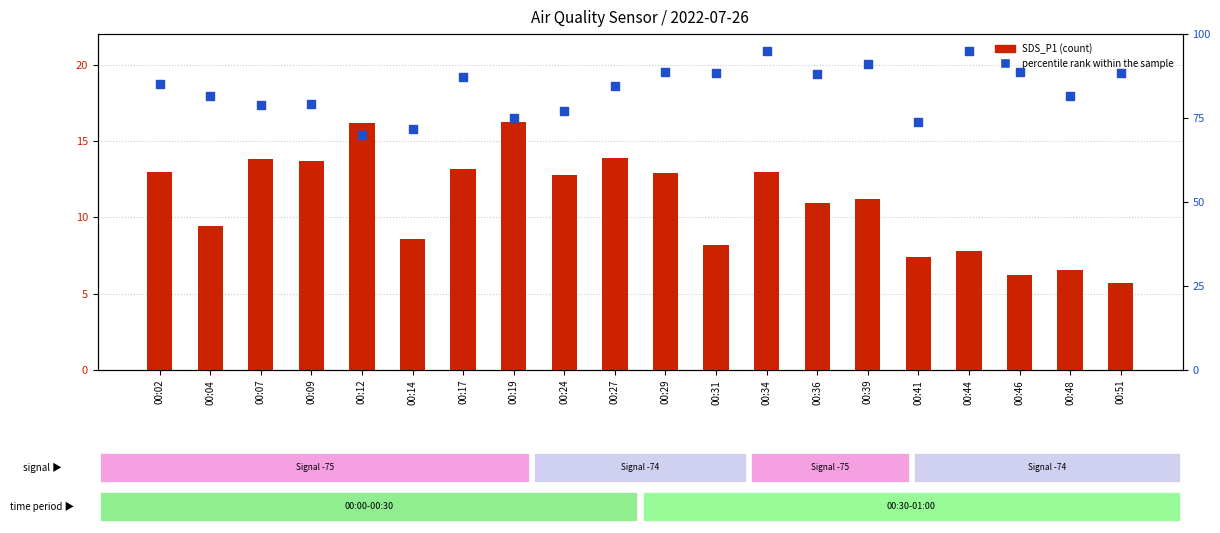

What are all the series names shown in the legend?

SDS_P1, percentile rank within the sample